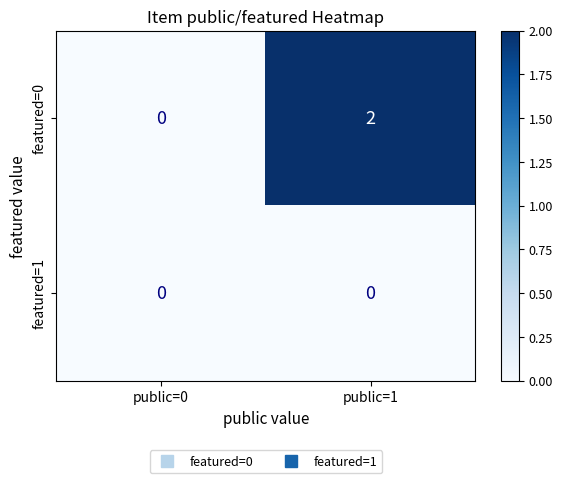

Rank the series by their maximum value, from highest to lowest.

featured=0, featured=1